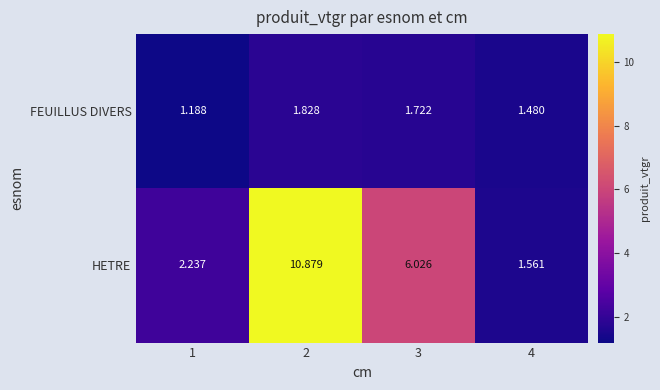

What is the spread (max minus min) of values at 3?

4.3